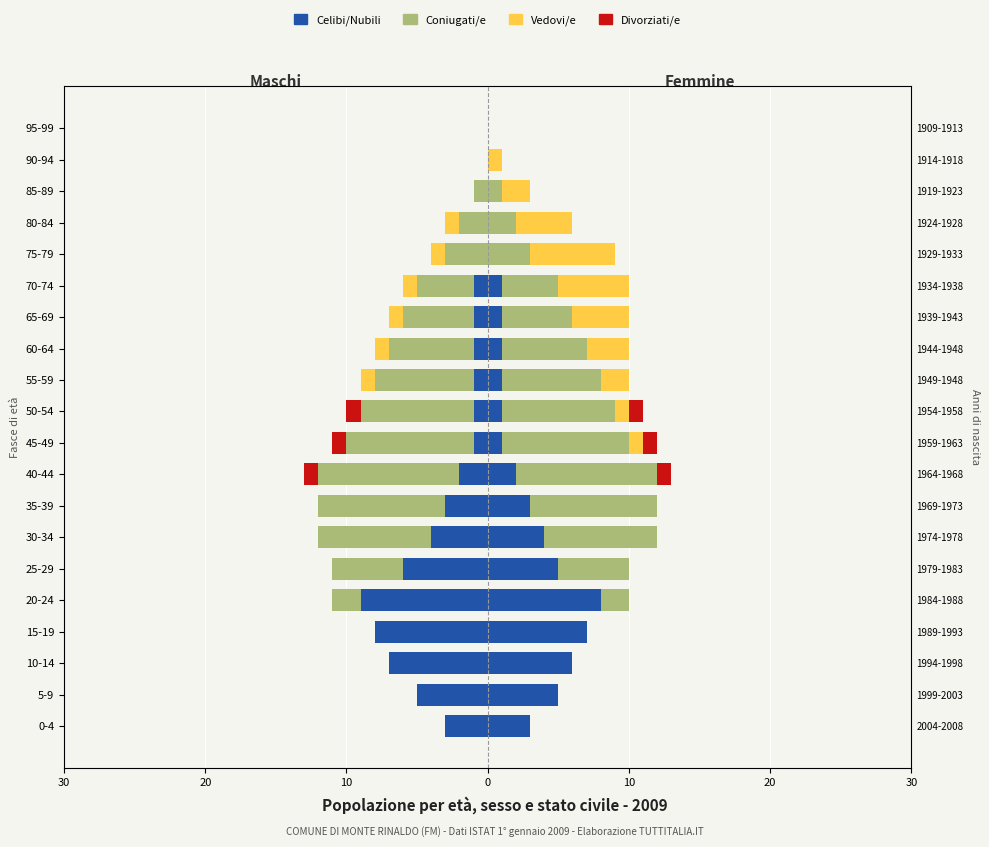

What is the difference between the highest and lowest values at 65-69?

5